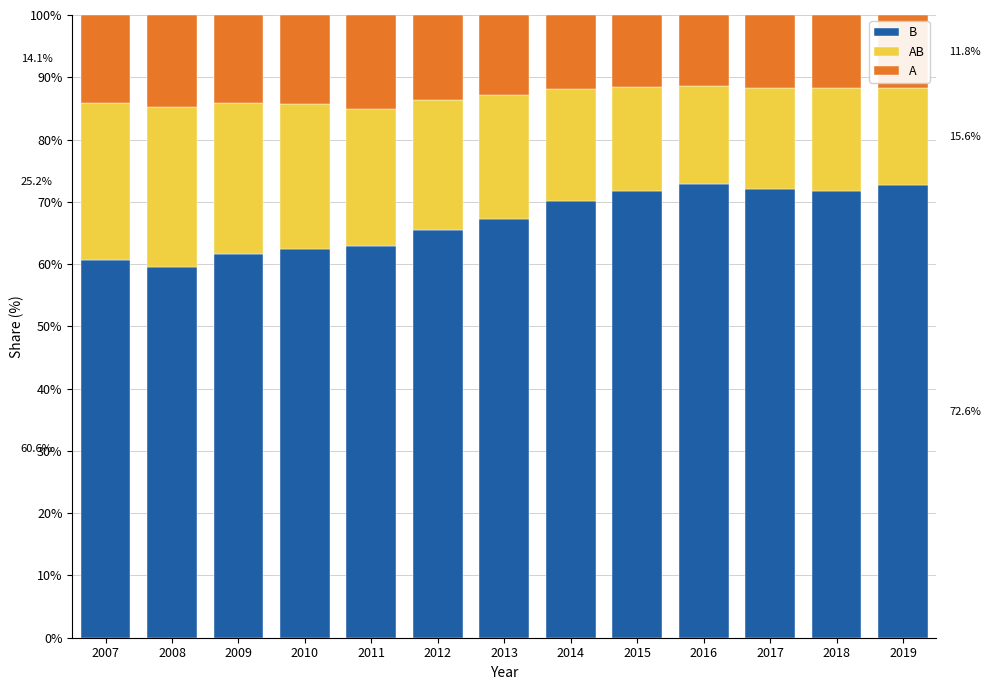

True or false: B has a value of 13.7 at 2010.

False